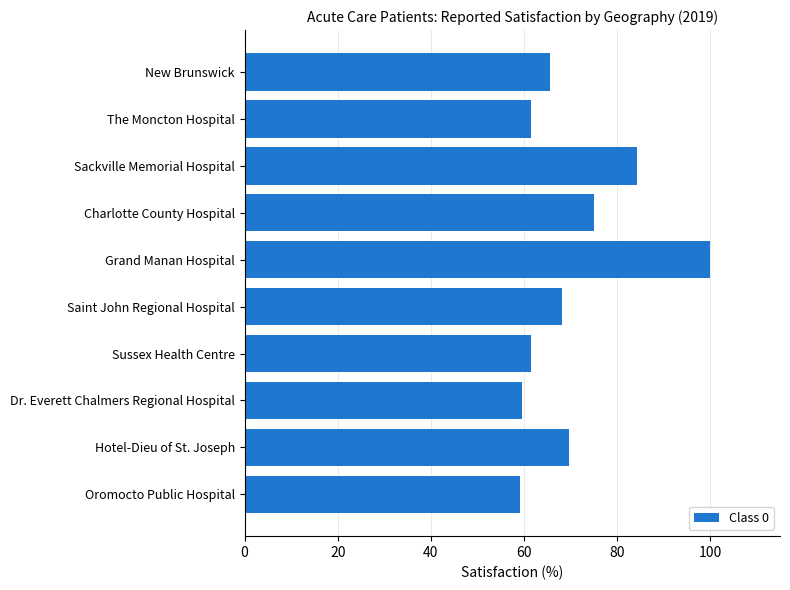

Where is the data nearest to the value 79?

Charlotte County Hospital